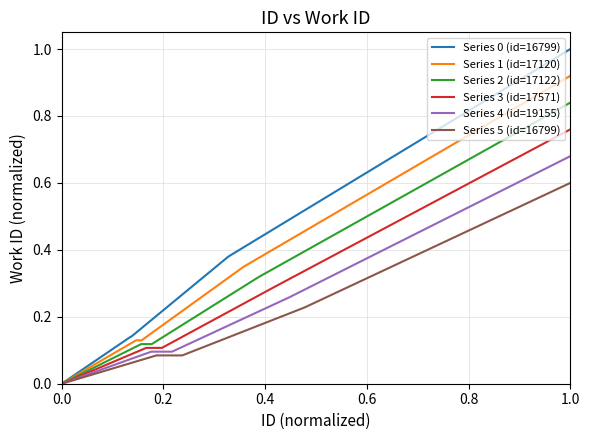

The Series 3 (id=17571) series shows 0.2 at 1.0. True or false?

False